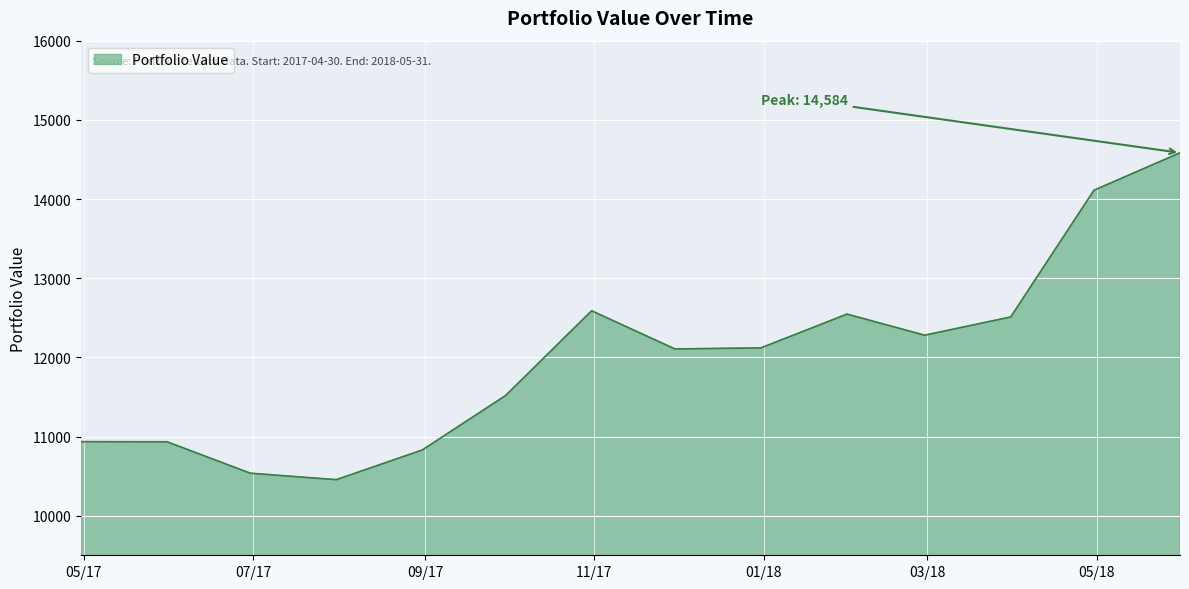

What is the maximum value shown in the chart?

14583.7